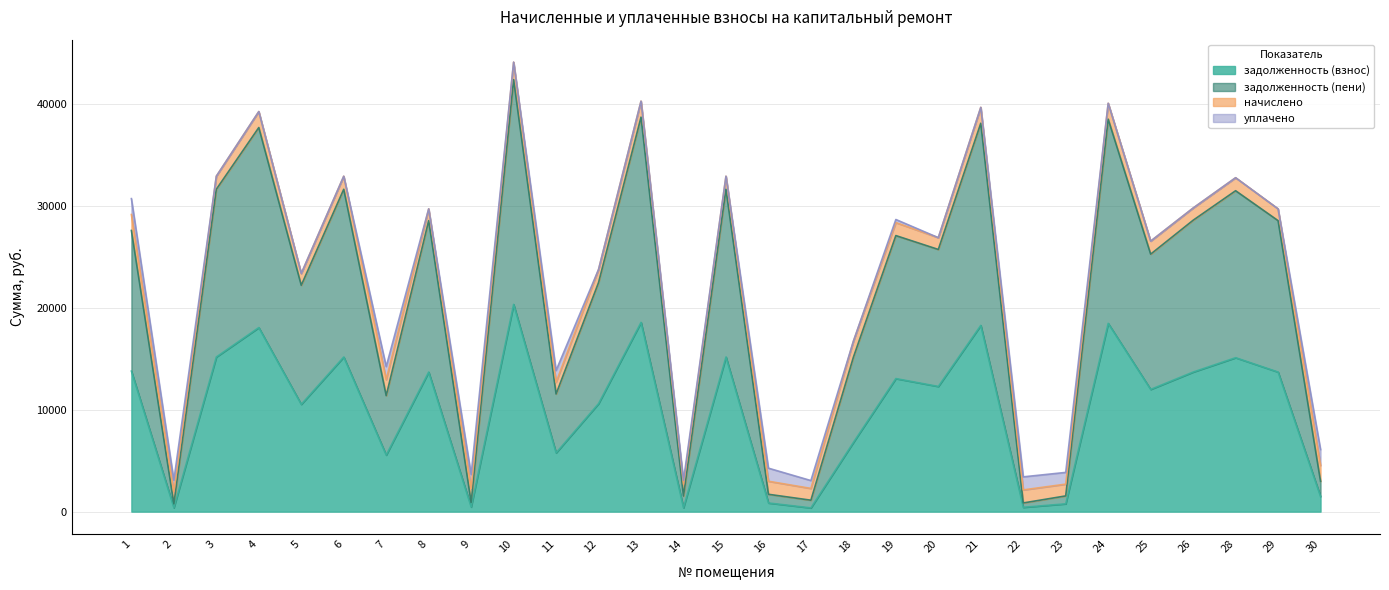

What is the total value across all series at 5?

23385.0